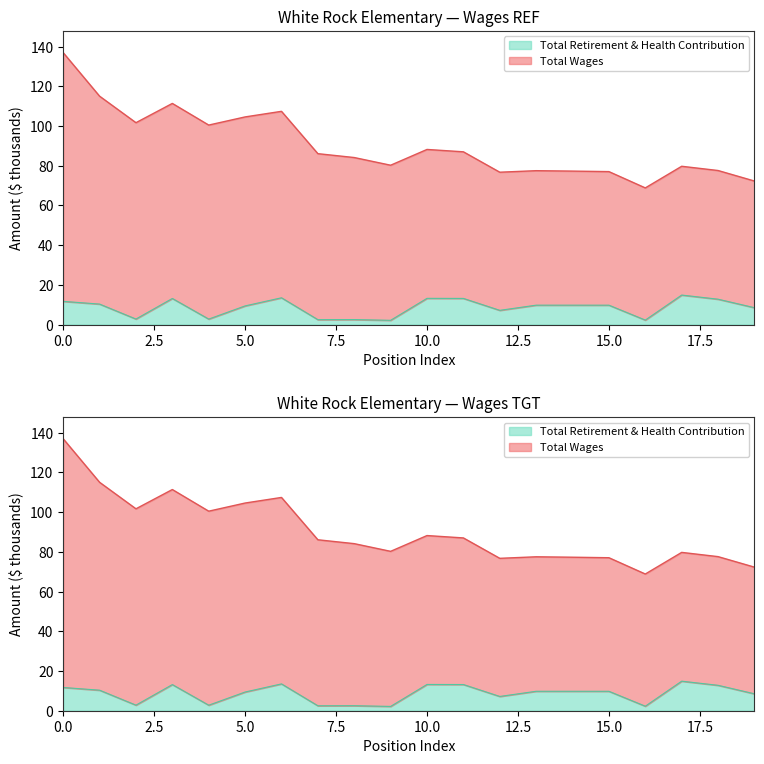

What is the smallest value displayed?

2.2